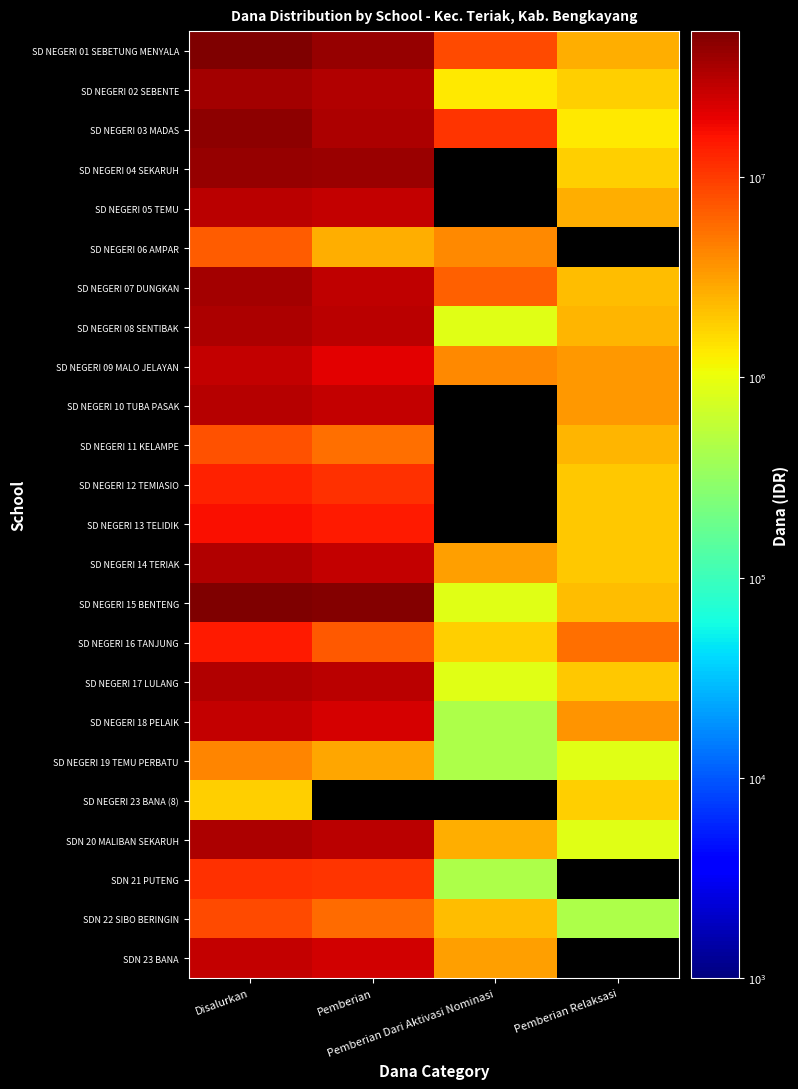

The value of SD NEGERI 09 MALO JELAYAN at Pemberian is 35626440.6. True or false?

False